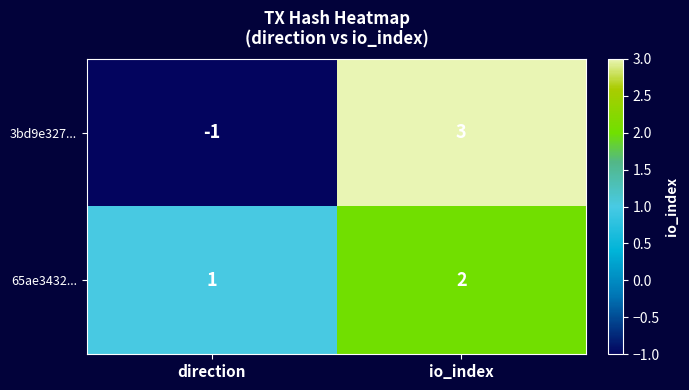

The value of 65ae3432... at io_index is 2. True or false?

True